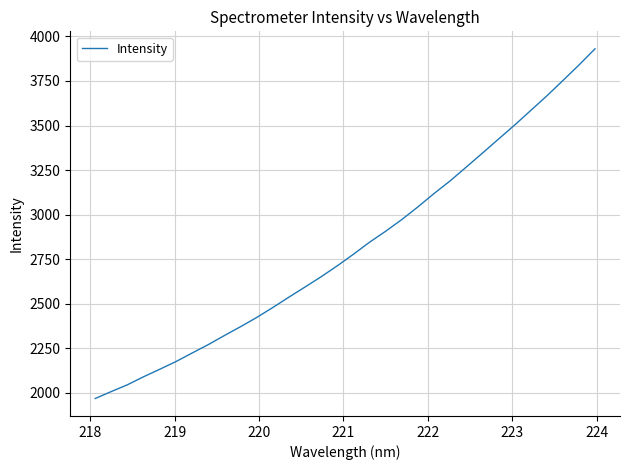

What is the maximum value shown in the chart?

3930.2